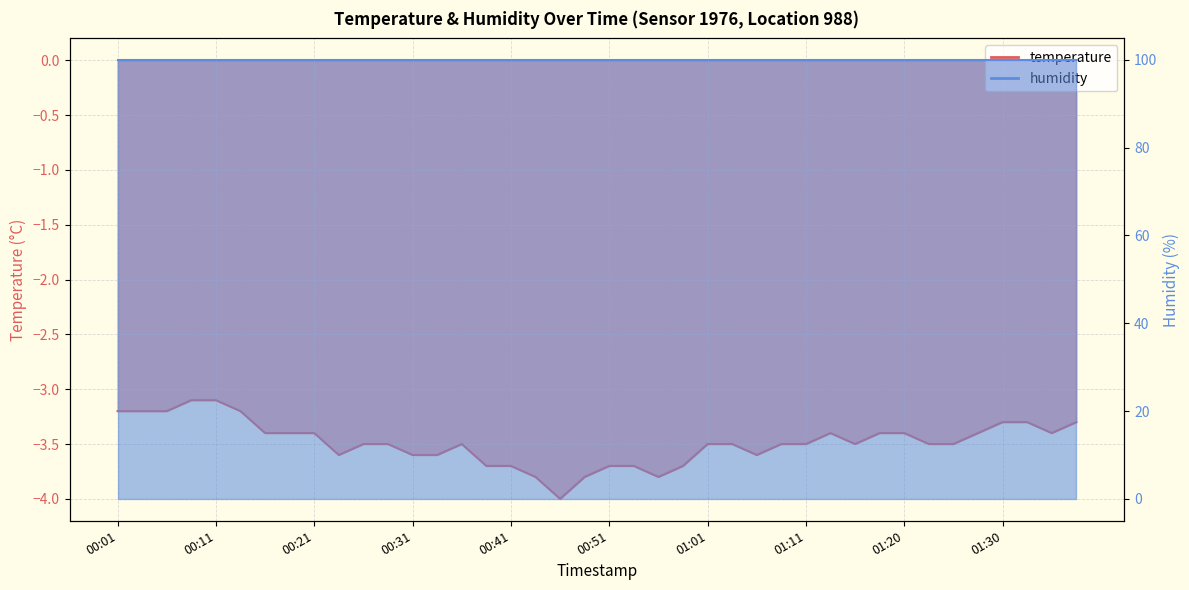

The chart shows a value of -3.5 at 01:16. True or false?

True